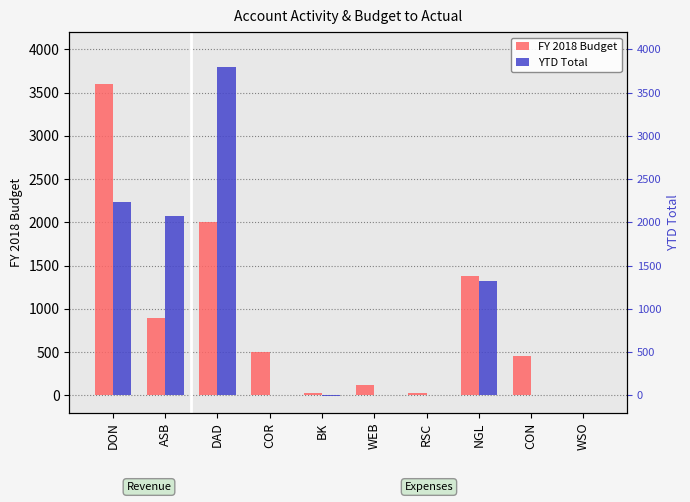

At how many categories does at least one series exceed 140?

6